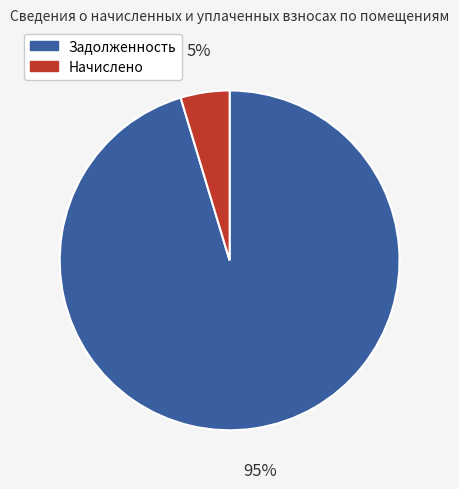

How many slices are in this pie chart?

2